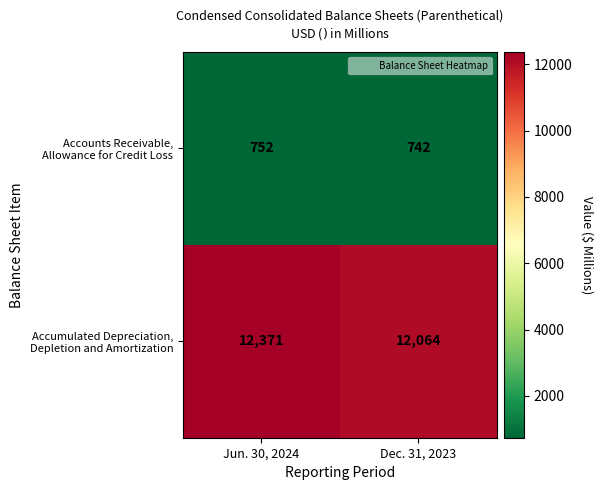

At which category is the sum across all series the highest?

Jun. 30, 2024